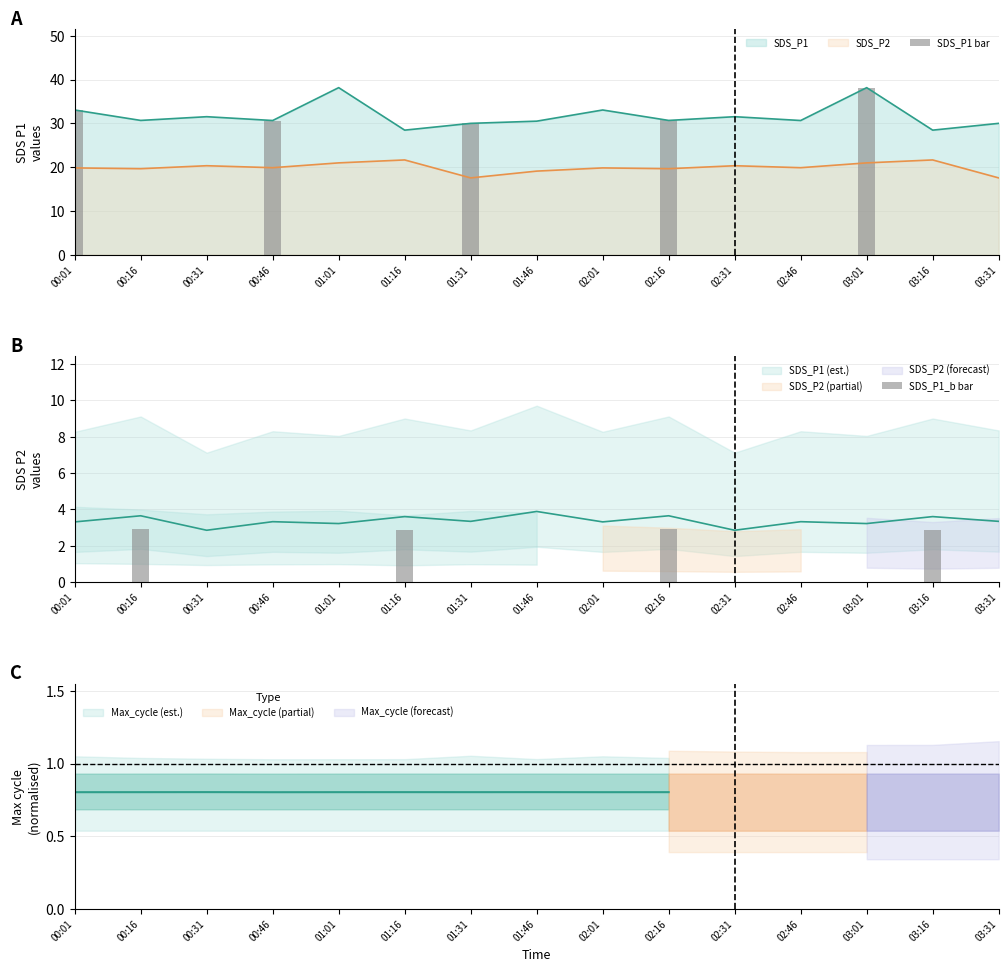

At which label does SDS_P2 first exceed 19?

00:01